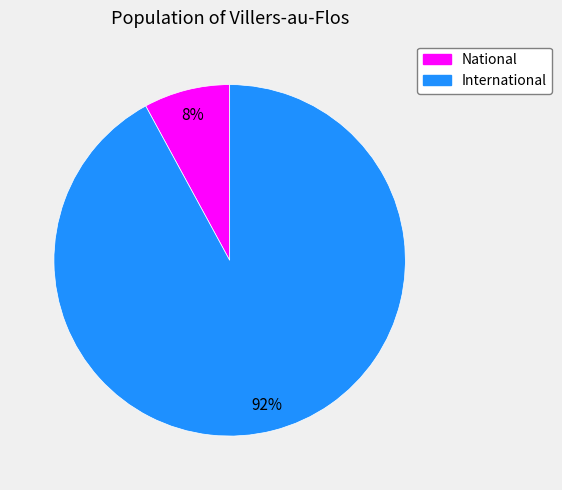

To the nearest percent, what is the average slice percentage?

50%